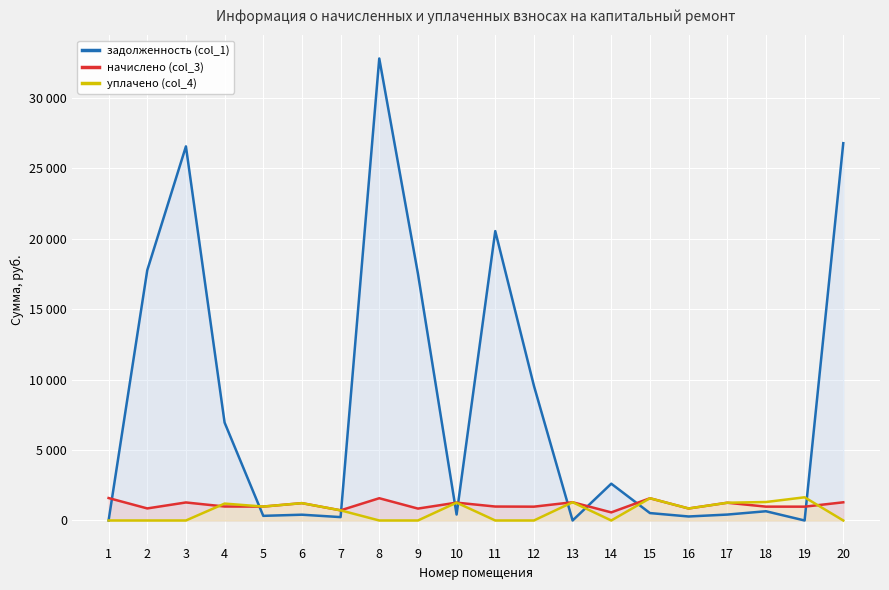

Which series has the widest spread of values?

задолженность (col_1)